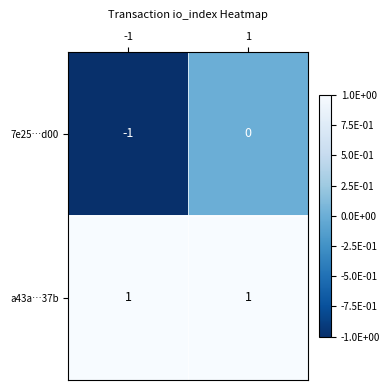

What is the greatest value displayed?

1